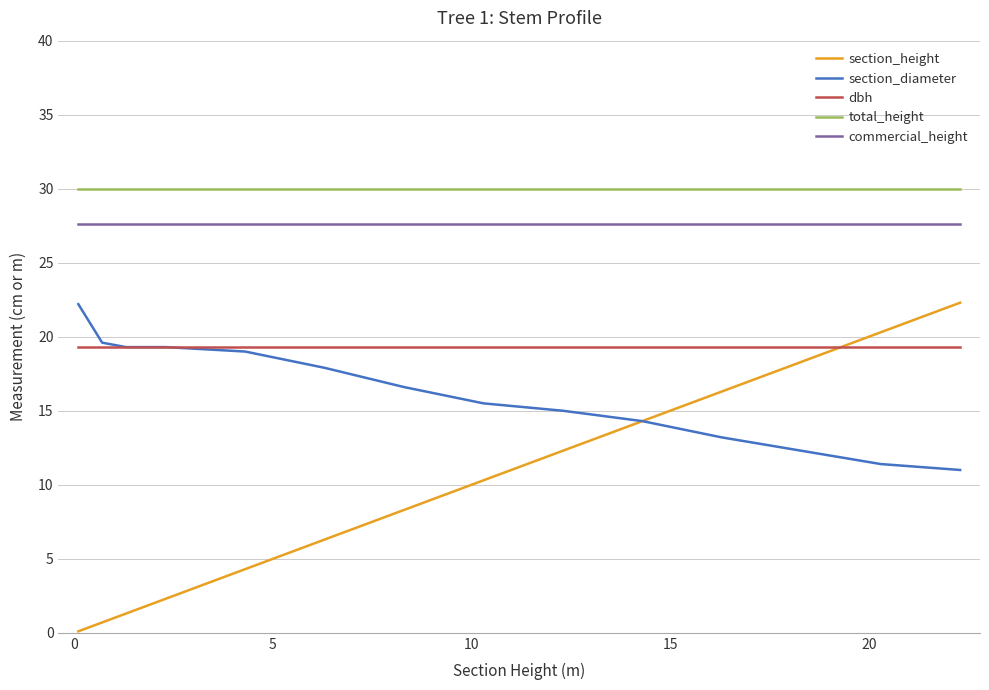

Which series has the largest total across all categories?

total_height